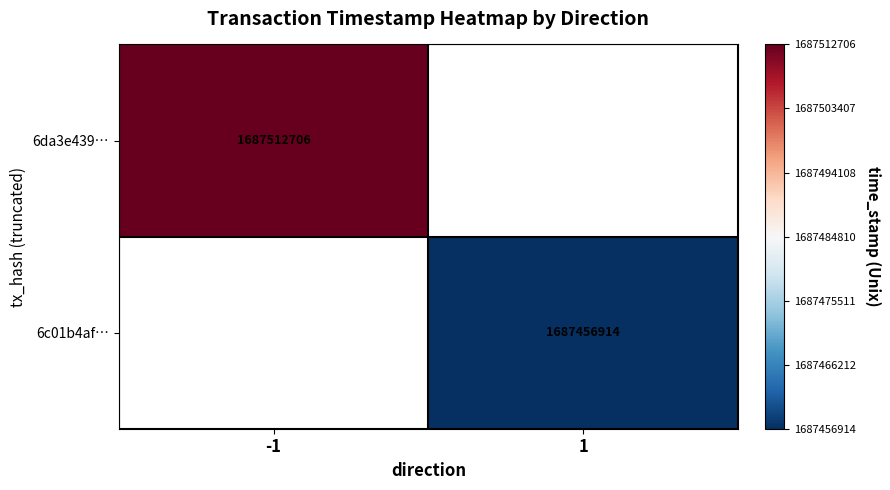

Is it true that 6da3e439… equals 1687512706 at -1?

True